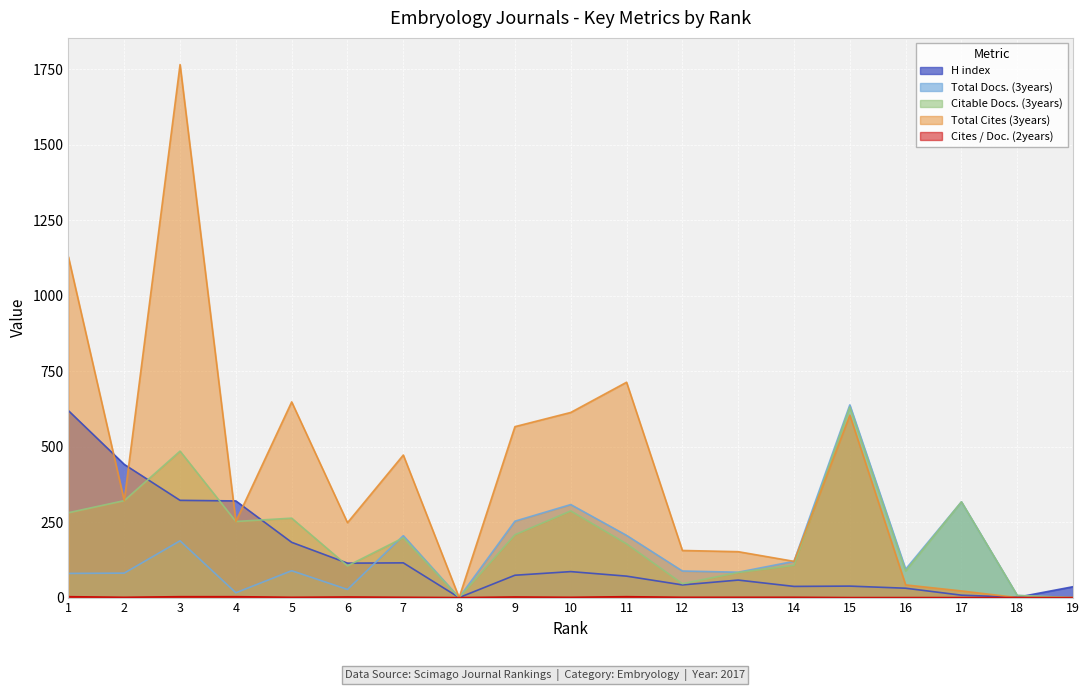

Which category has the lowest value in the H index series?

8